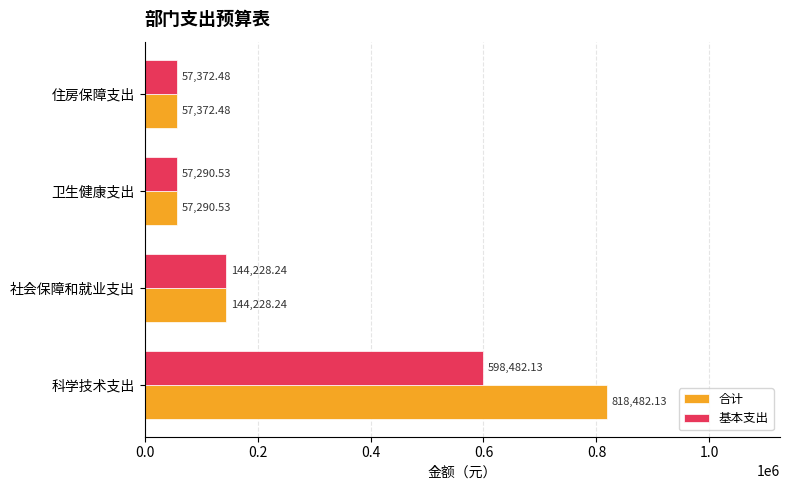

Where is 合计 nearest to the value 437886?

社会保障和就业支出